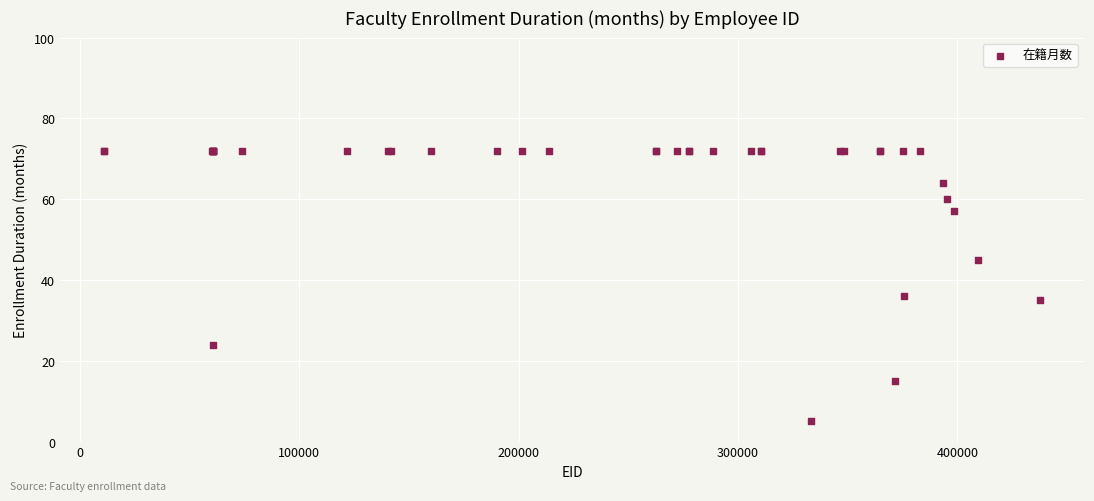

What Y value in the scatter plot is closest to 38?

36